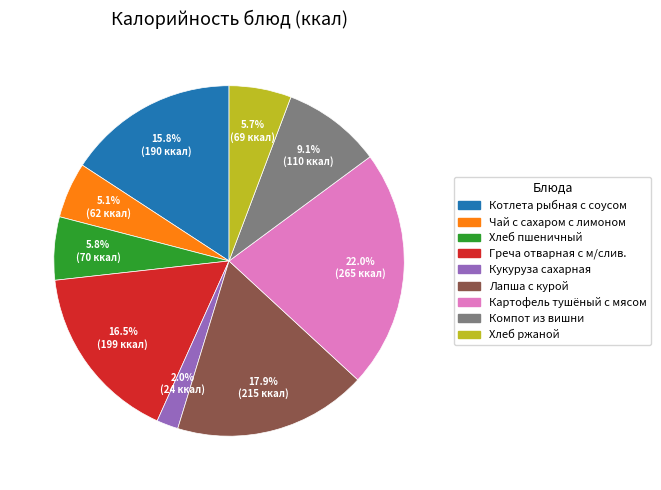

What percentage do Чай с сахаром с лимоном and Картофель тушёный с мясом together represent?

27.1%